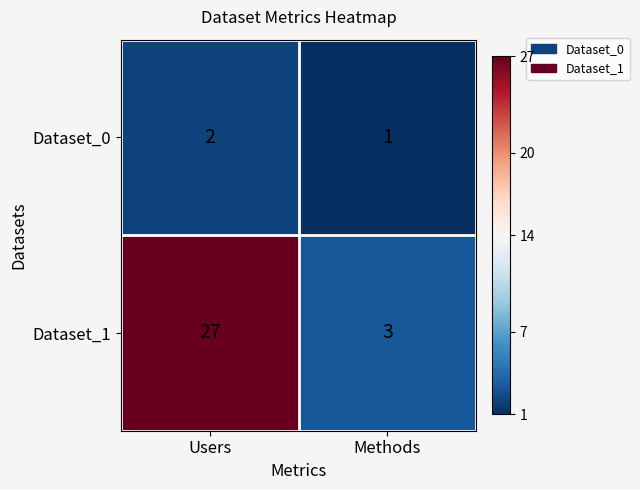

Is it true that Dataset_0 equals 2 at Methods?

False